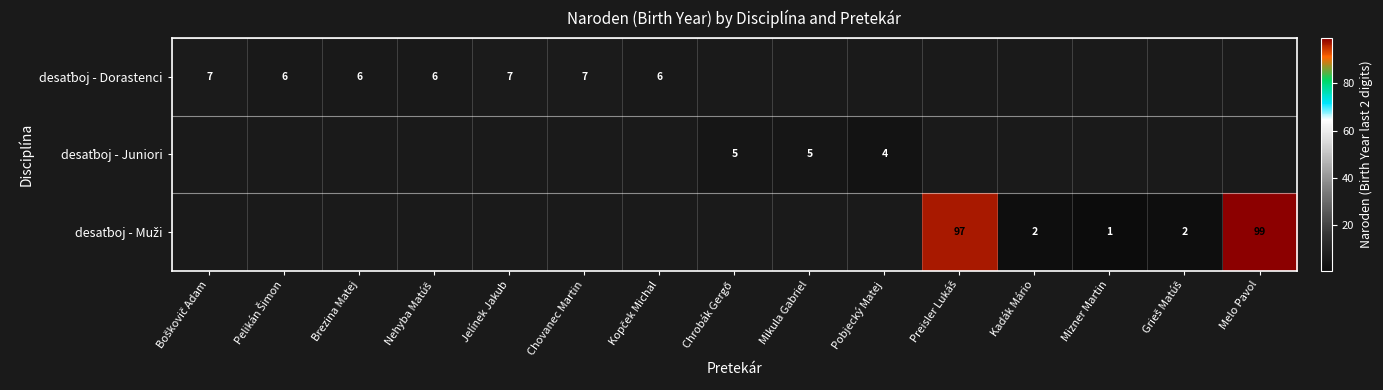

Which series has the largest total across all categories?

desaťboj - Muži